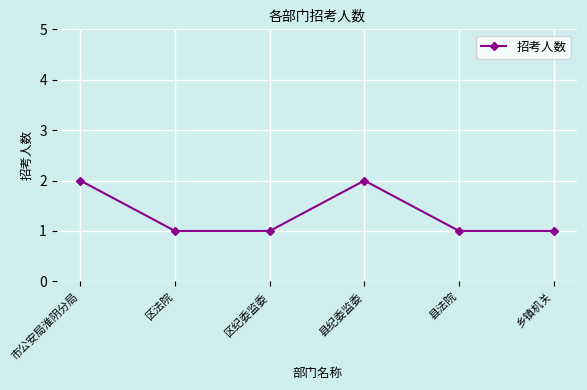

What is the greatest value displayed?

2